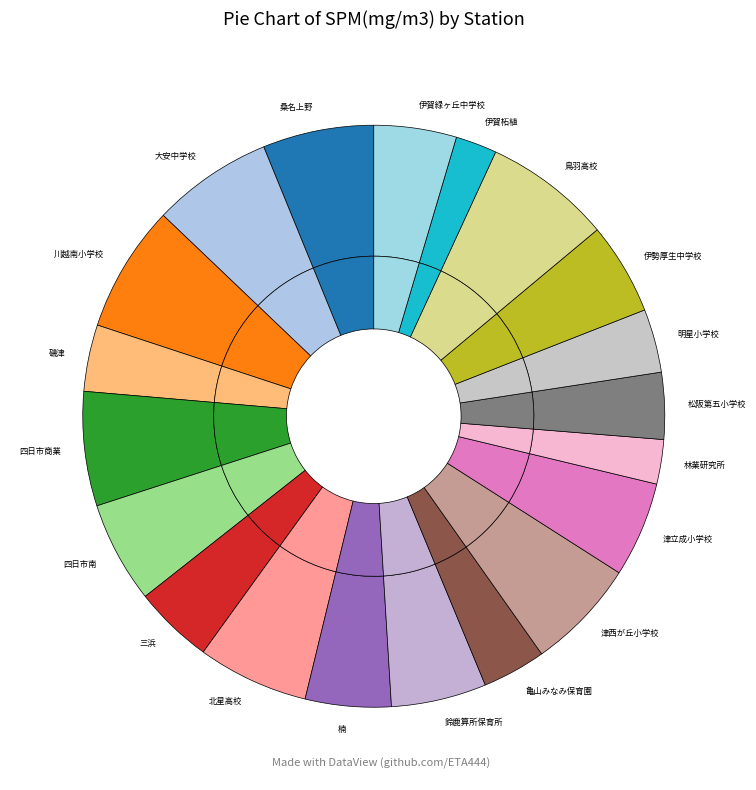

To the nearest percent, what is the difference between the largest and smallest slice percentages?

5%